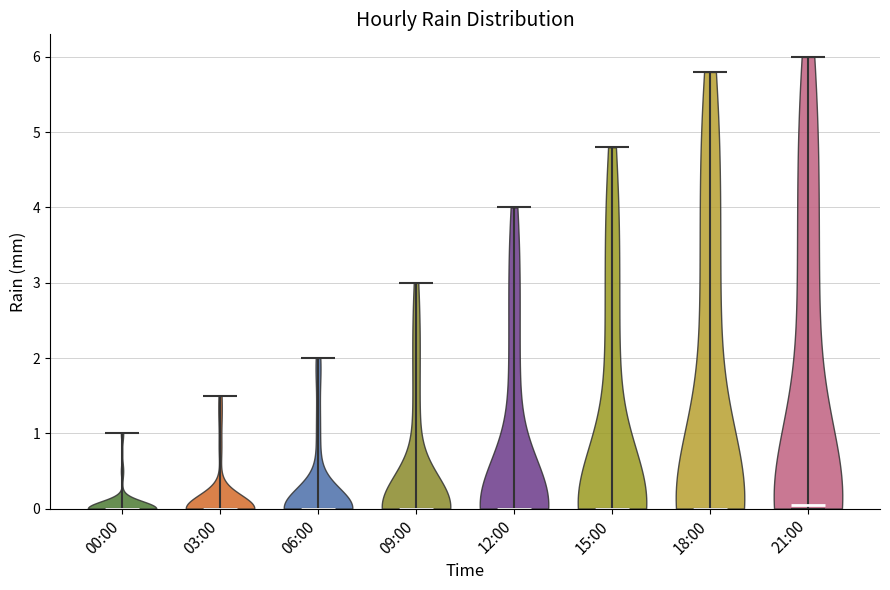

What is the highest point the violin for 12:00 reaches on the y-axis? The values are not printed on the chart, so give them approximately, as read against the axis.

4.0